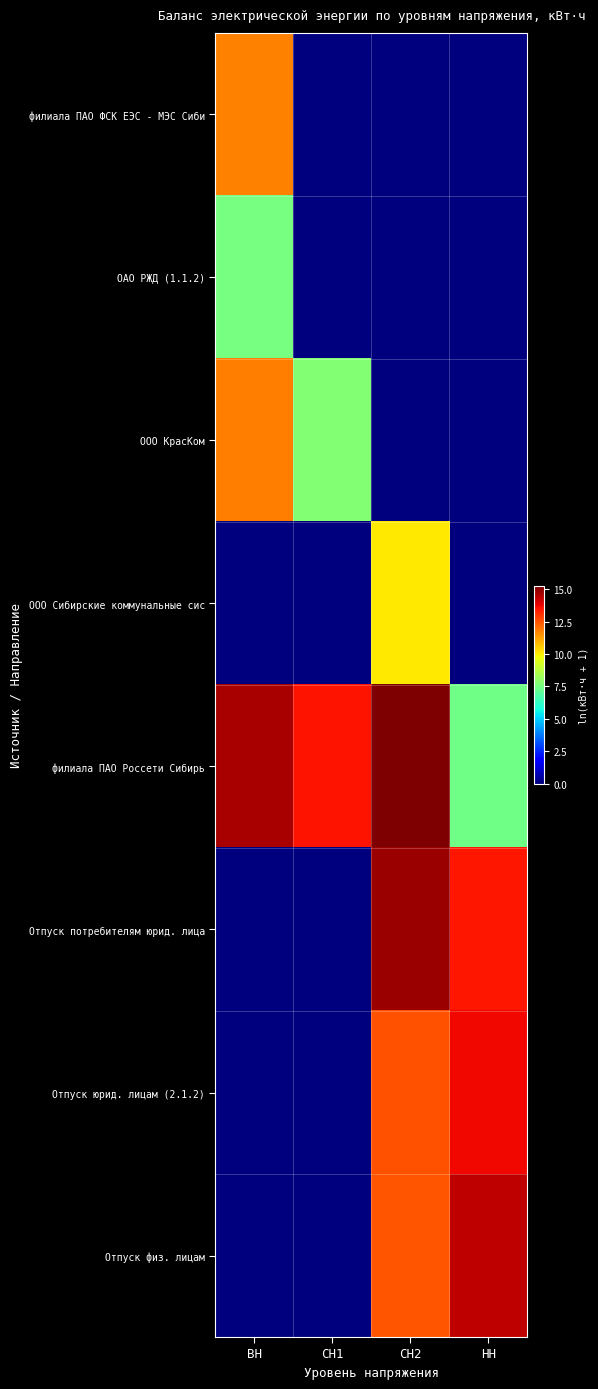

Reading left to right, list all the values displayed in this chart.

филиала ПАО ФСК ЕЭС - МЭС Сиби: ВН=11.7	СН1=0.0	СН2=0.0	НН=0.0
ОАО РЖД (1.1.2): ВН=7.5	СН1=0.0	СН2=0.0	НН=0.0
ООО КрасКом: ВН=11.8	СН1=7.7	СН2=0.0	НН=0.0
ООО Сибирские коммунальные сис: ВН=0.0	СН1=0.0	СН2=10.1	НН=0.0
филиала ПАО Россети Сибирь: ВН=14.6	СН1=13.5	СН2=15.2	НН=7.4
Отпуск потребителям юрид. лица: ВН=0.0	СН1=0.0	СН2=14.8	НН=13.4
Отпуск юрид. лицам (2.1.2): ВН=0.0	СН1=0.0	СН2=12.5	НН=13.7
Отпуск физ. лицам: ВН=0.0	СН1=0.0	СН2=12.5	НН=14.3